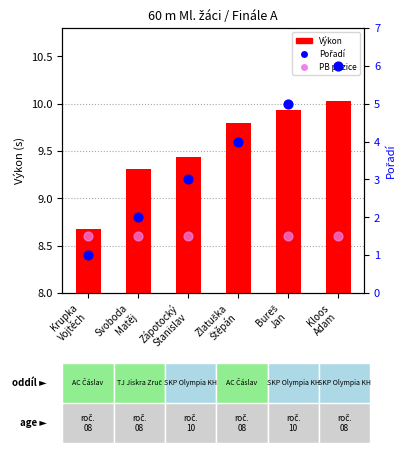

Which has a higher value, Zápotocký
Stanislav or Kloos
Adam?

Kloos
Adam